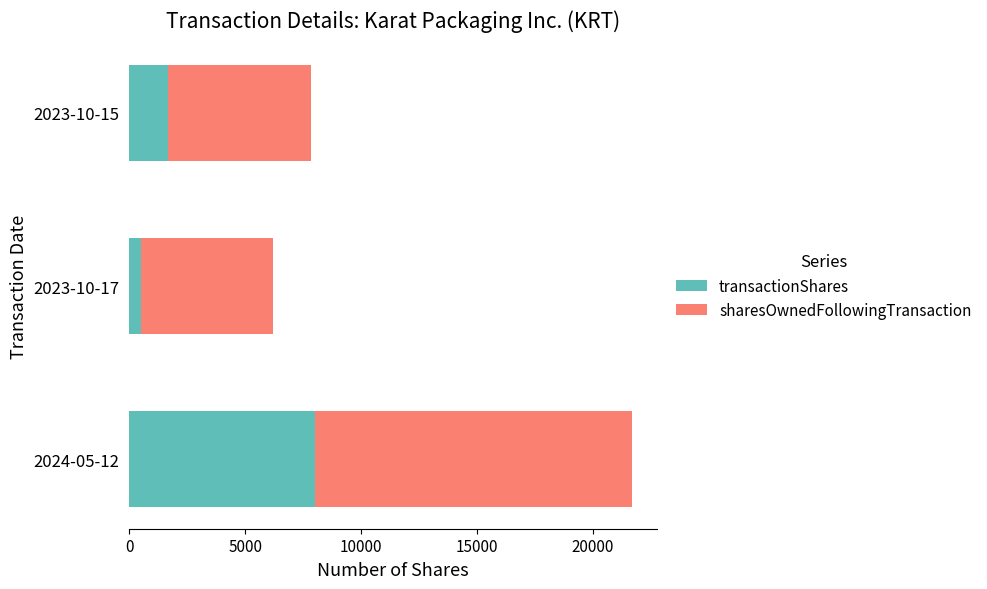

At which category is the sum across all series the highest?

2024-05-12